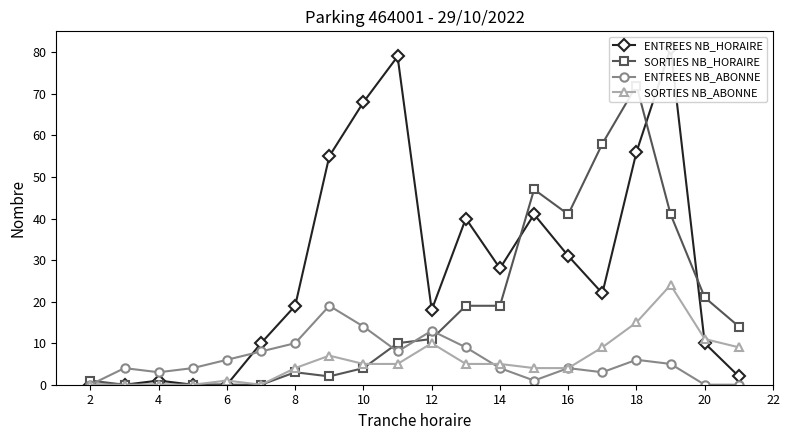

True or false: ENTREES NB_ABONNE has more than 1 points higher than both neighbors.

True